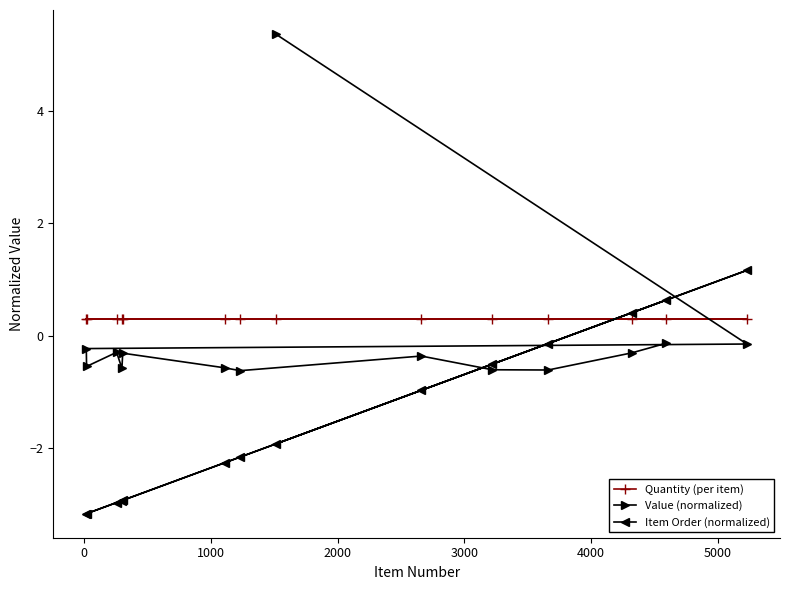

Which series has the largest range (max minus min)?

Value (normalized)